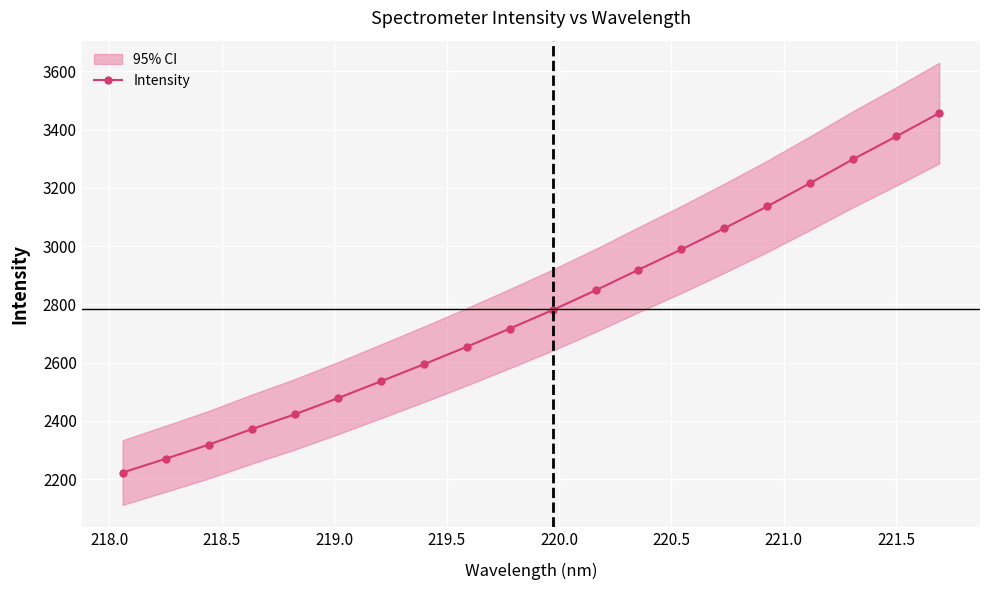

True or false: Intensity has more than 2 interior local peaks.

False